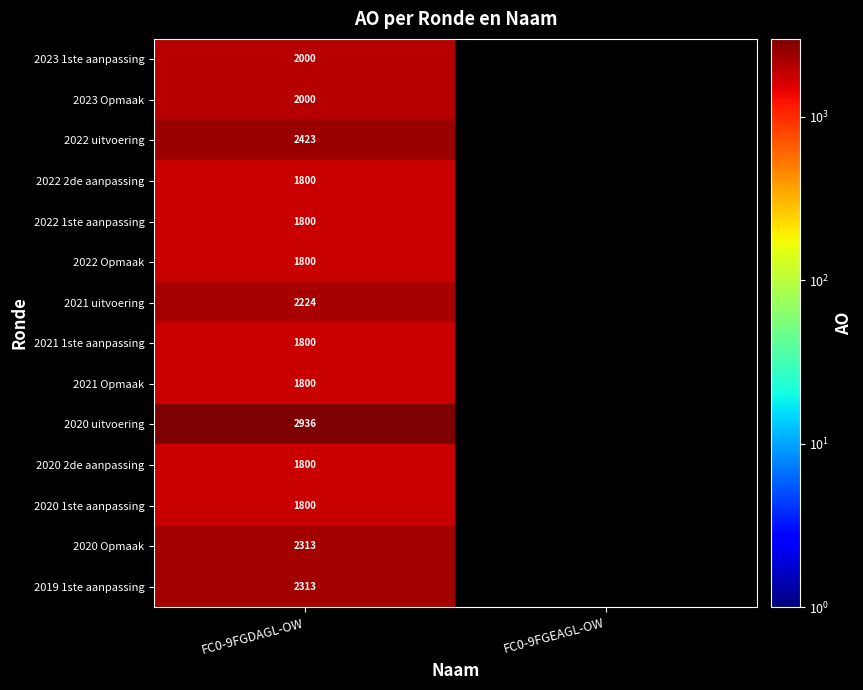

What is the difference between the highest and lowest values at FC0-9FGDAGL-OW?

1136